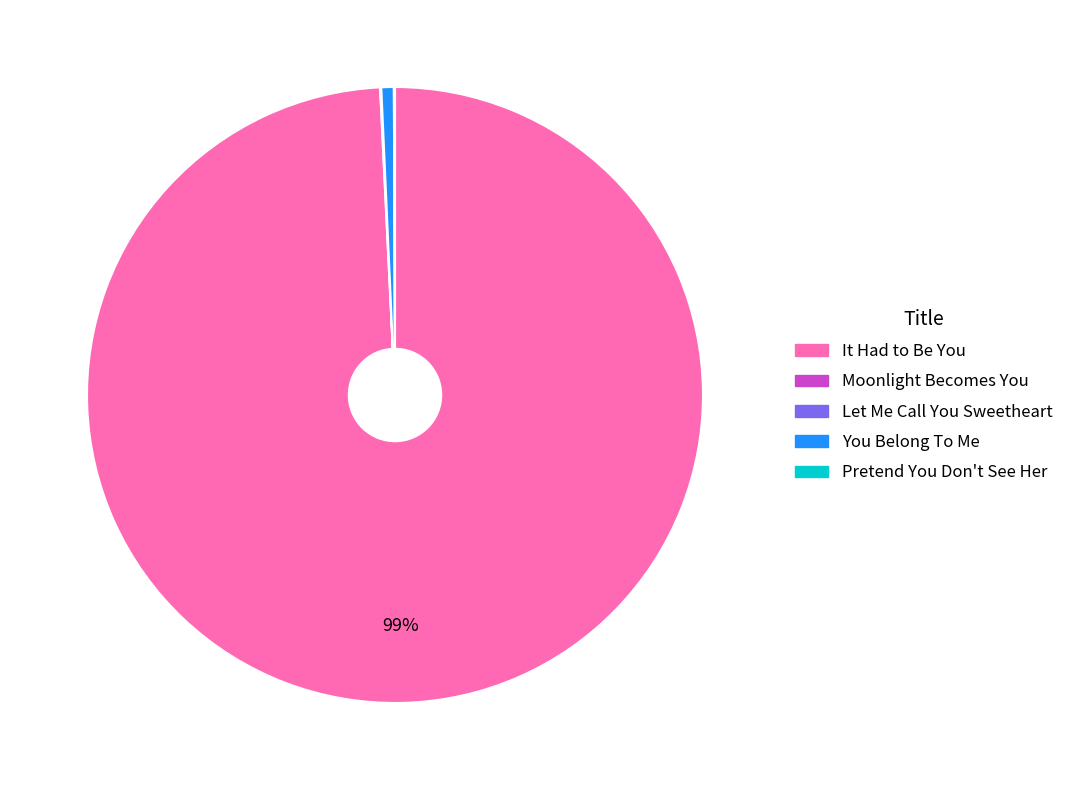

Is it true that It Had to Be You is 99% of the pie?

True